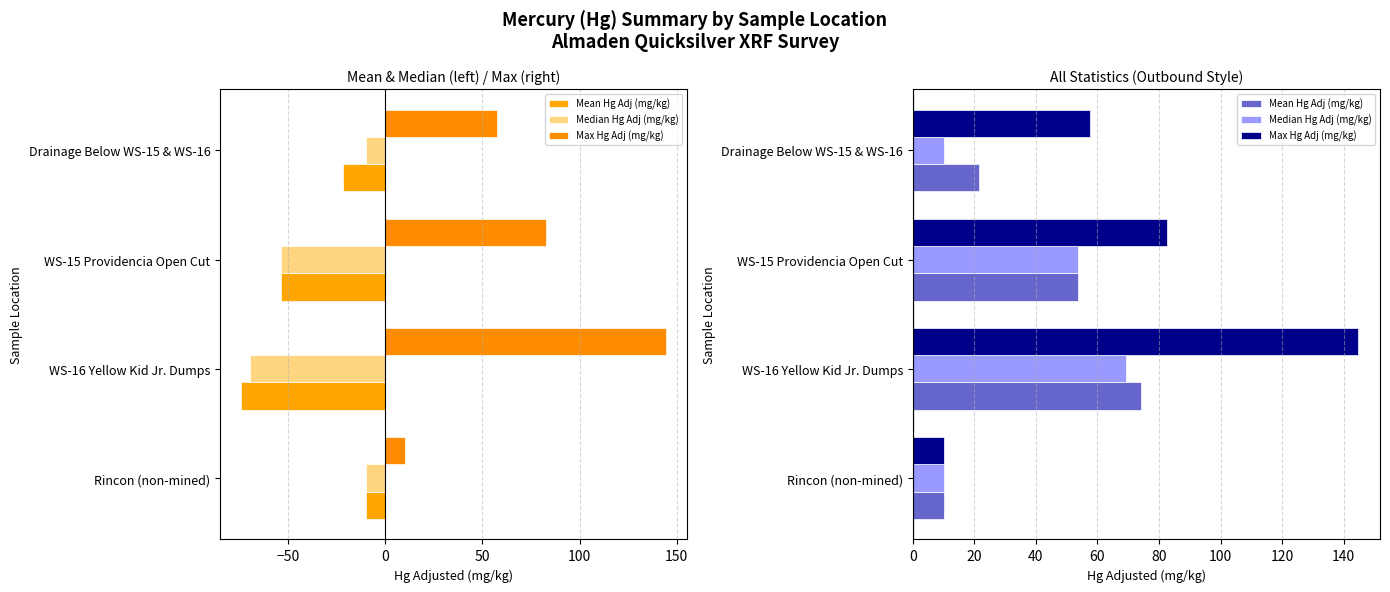

Reading right to left, list all the values displayed in this chart.

Mean Hg Adj (mg/kg): 21.6	53.6	74.1	10.0
Median Hg Adj (mg/kg): 10.0	53.6	69.3	10.0
Max Hg Adj (mg/kg): 57.7	82.7	144.5	10.0